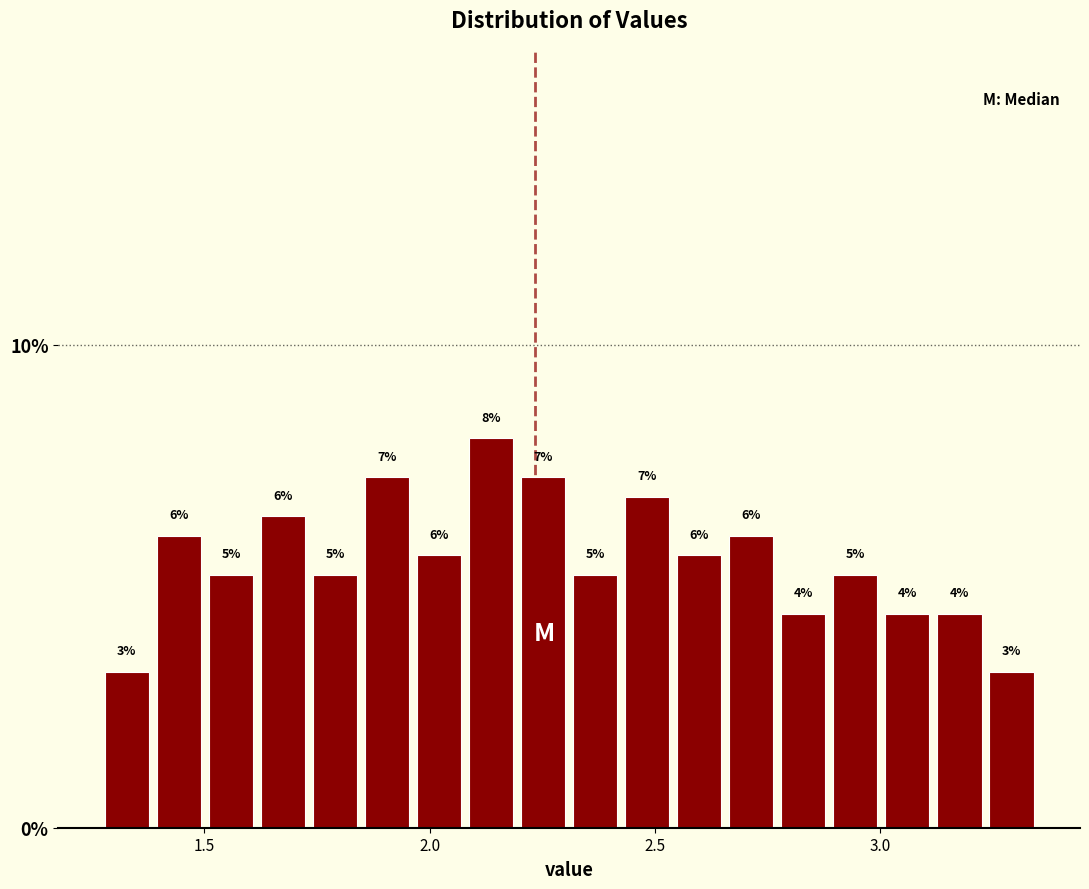

Read against the x-axis, roughly where is the centre of the tallest bar?

2.15